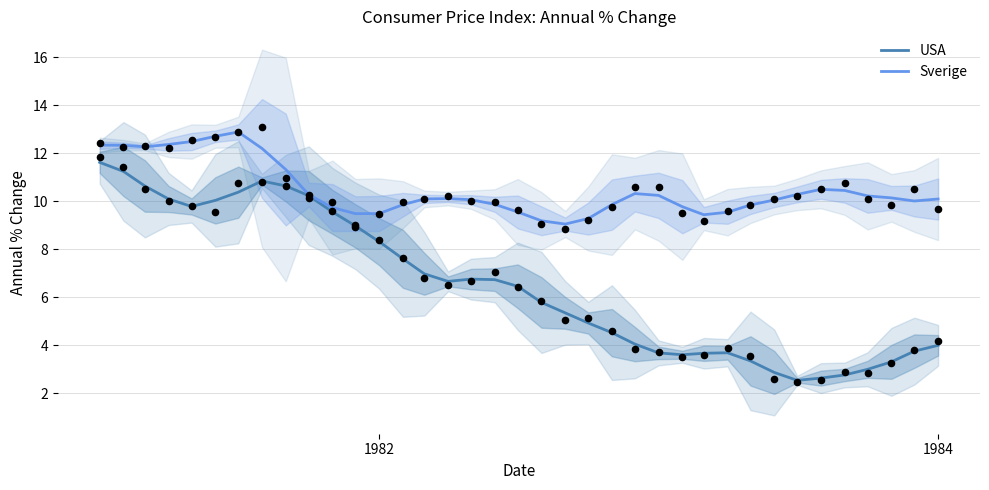

Which series reaches the maximum Y coordinate?

Sverige